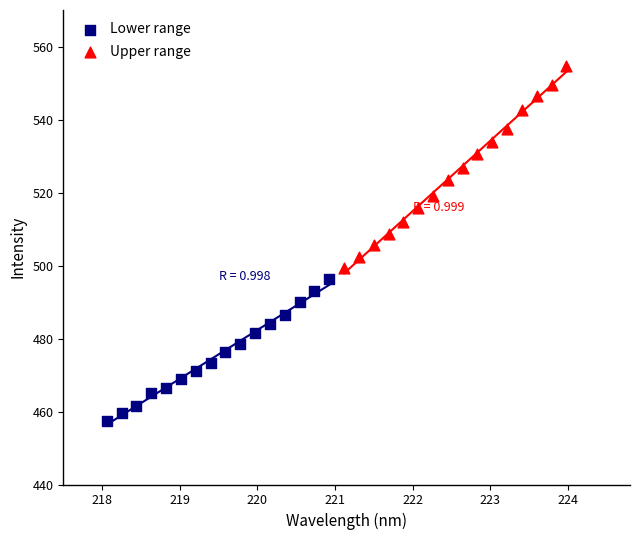

Which series has the widest spread of Y values?

Upper range